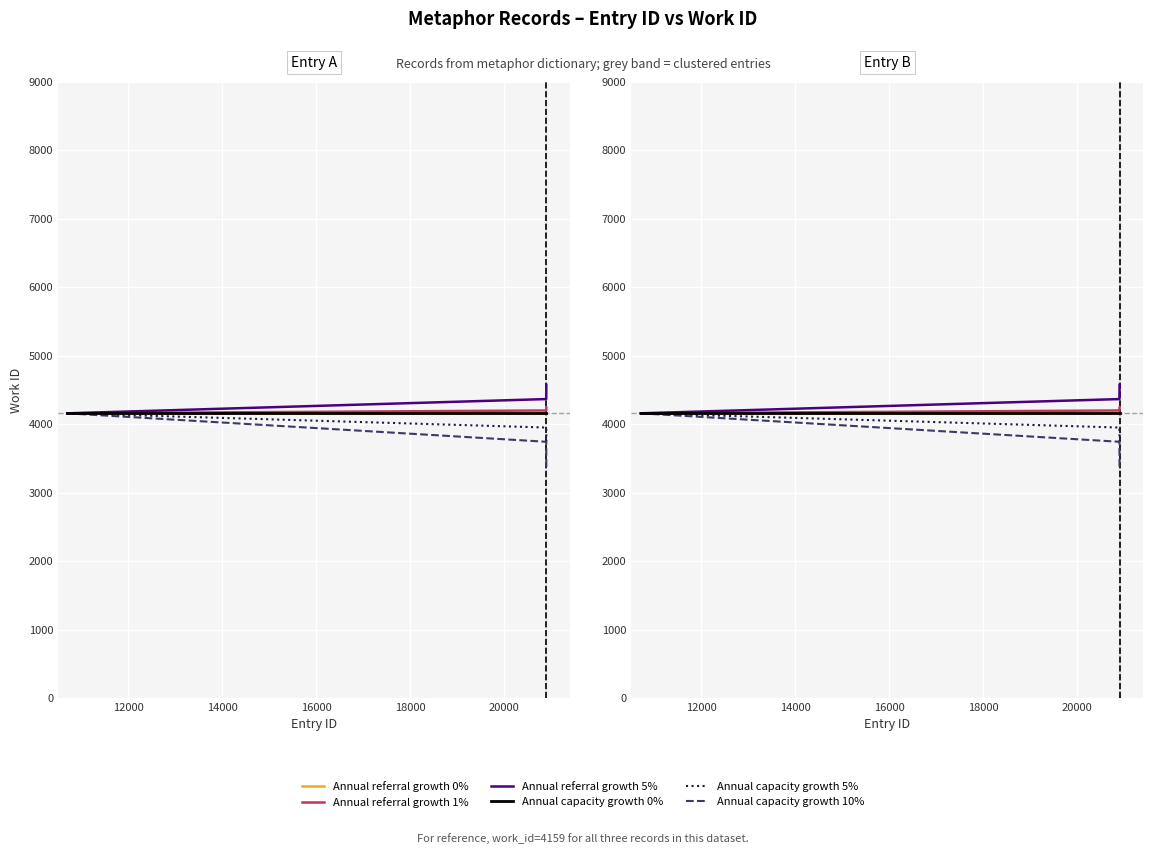

How many lines are shown in the chart?

6